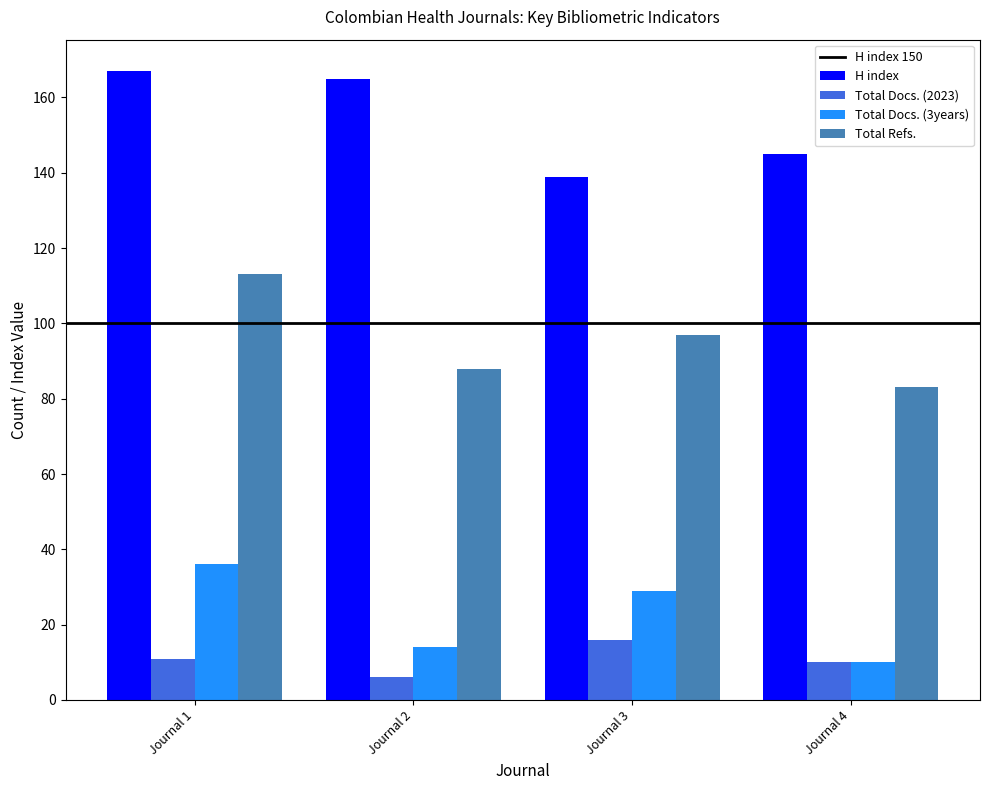

What is the sum of the H index values at Journal 1 and Journal 4?

312